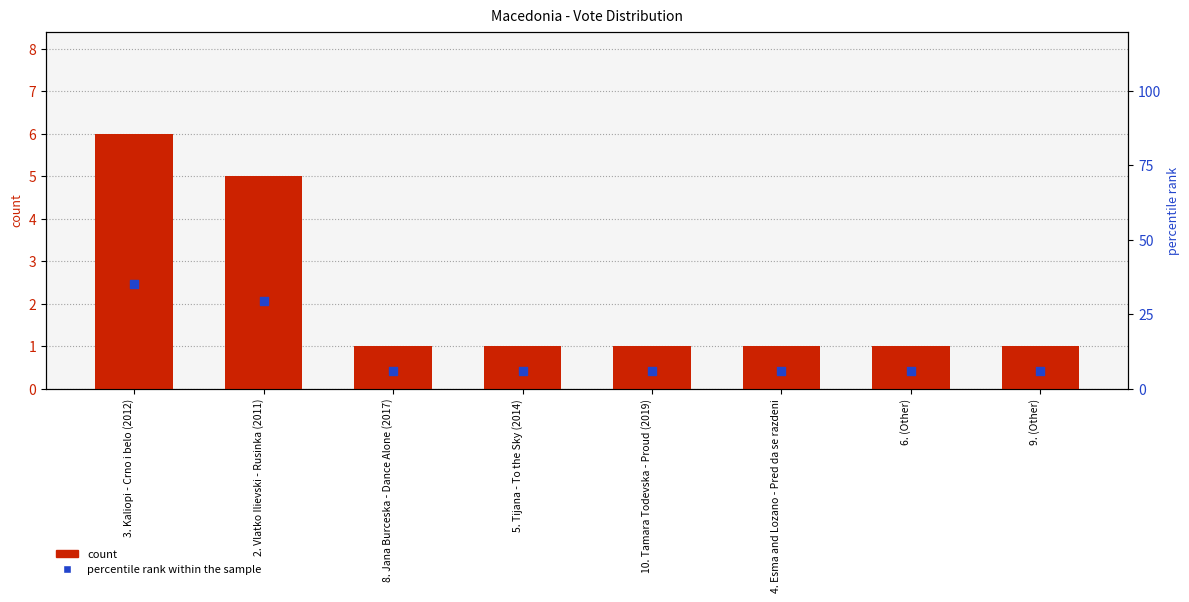

Is the value of count at 3. Kaliopi - Crno i belo (2012) greater than the value of percentile rank within the sample at 3. Kaliopi - Crno i belo (2012)?

No